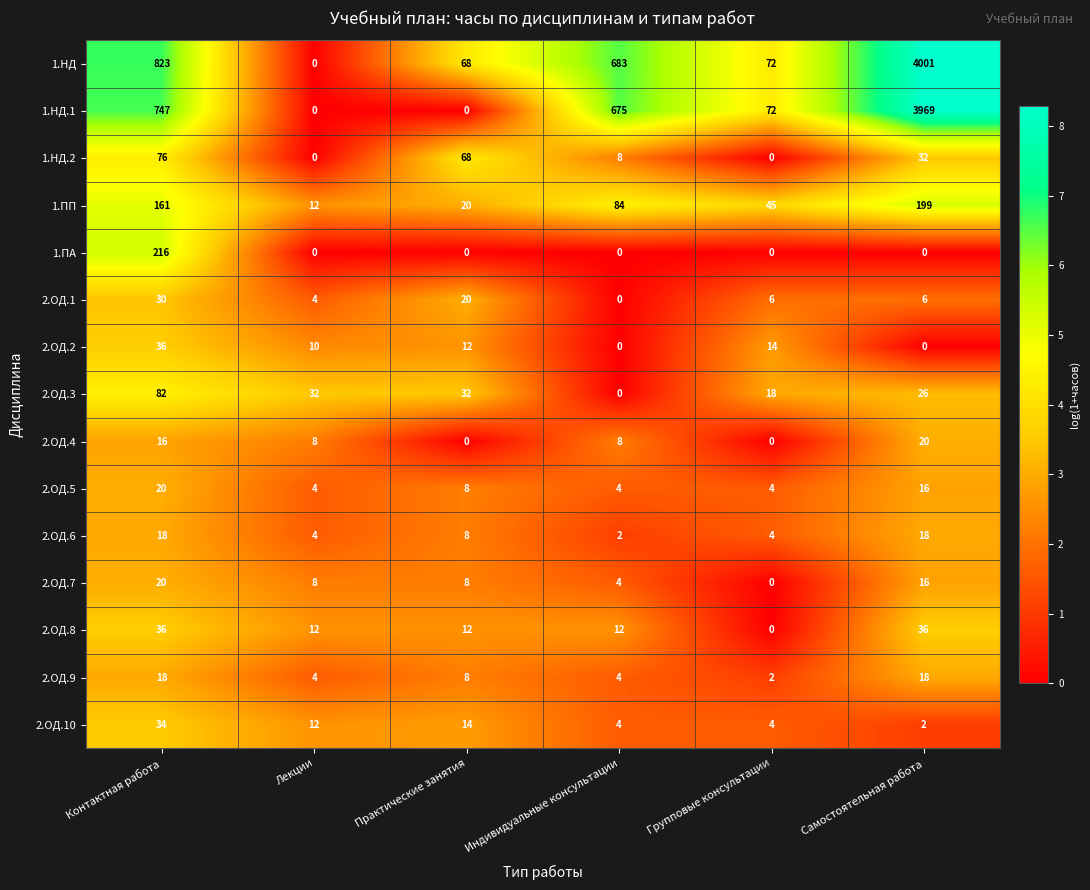

At which label does 2.ОД.3 reach its peak?

Контактная работа